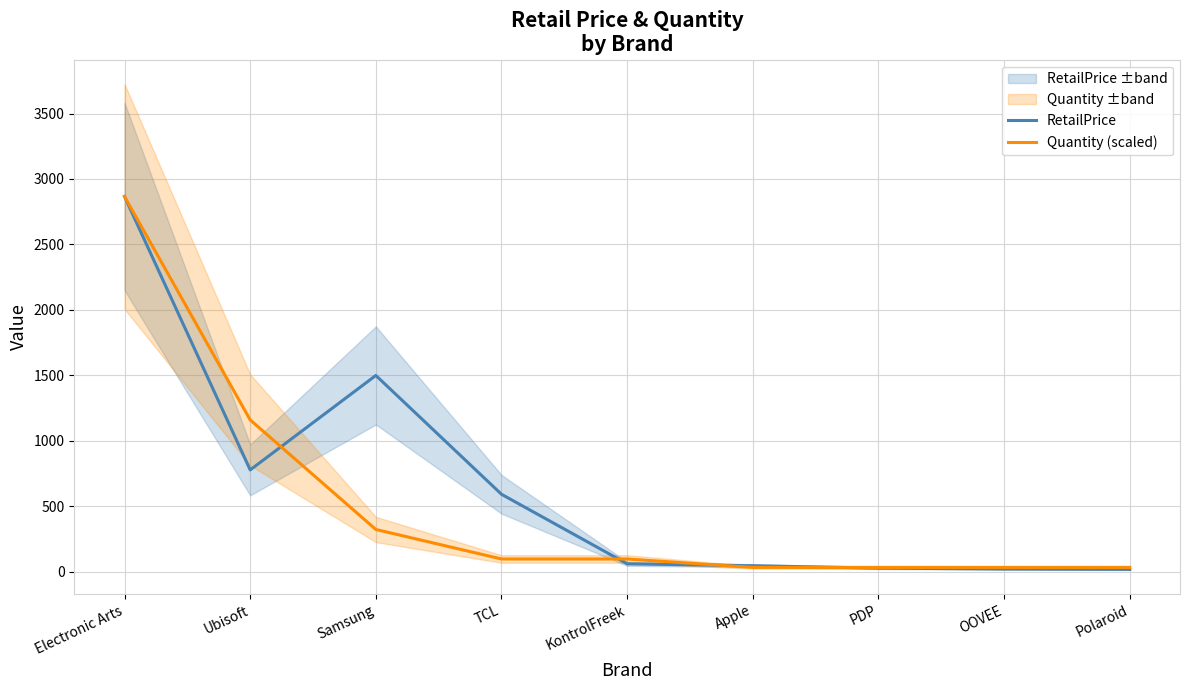

How many times do RetailPrice and Quantity (scaled) cross each other?

5